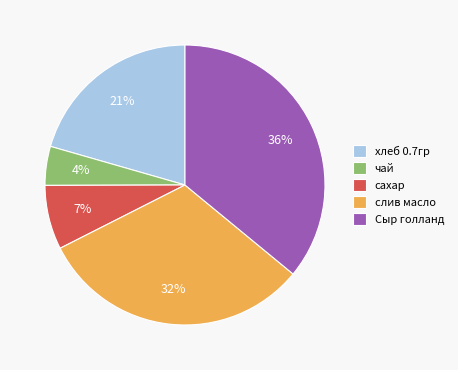

The слив масло slice represents 32% of the pie. True or false?

True